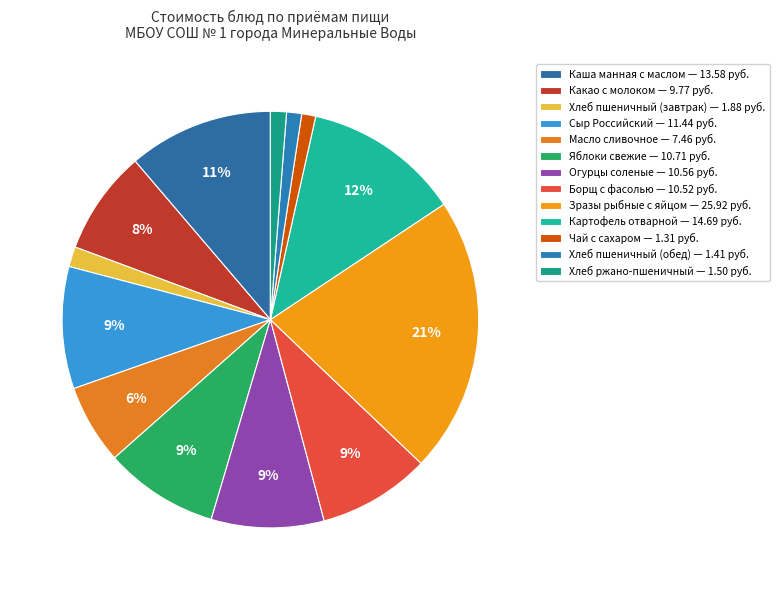

Count the number of slices in the pie.

13